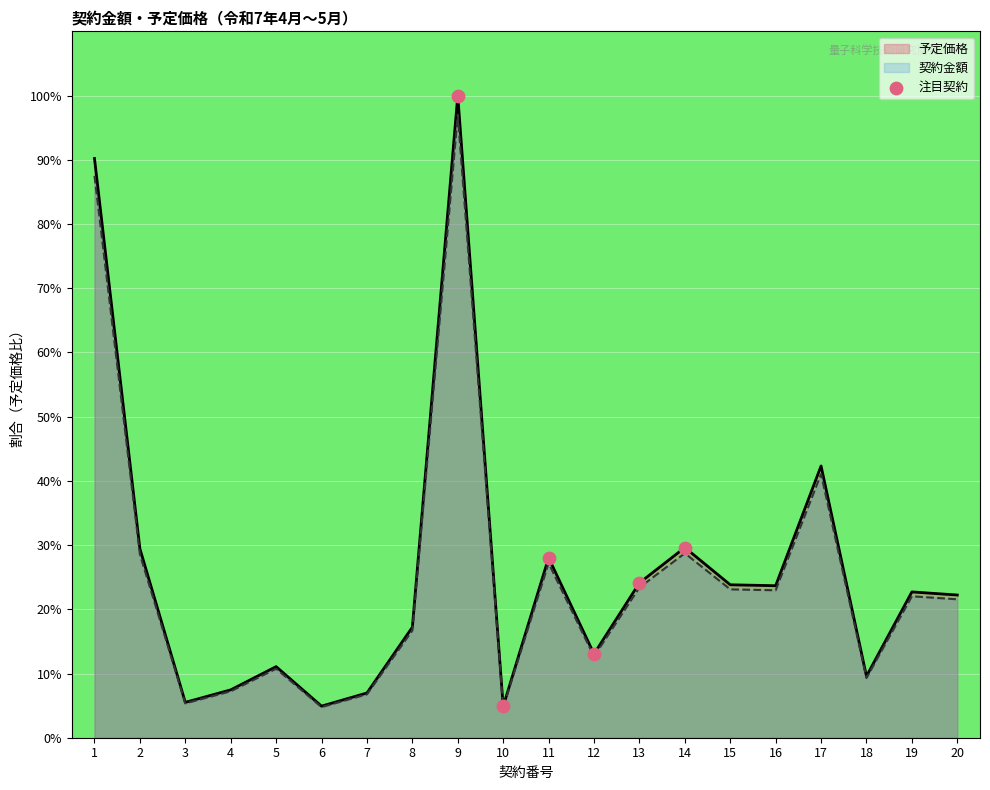

At which category is the sum across all series the highest?

9